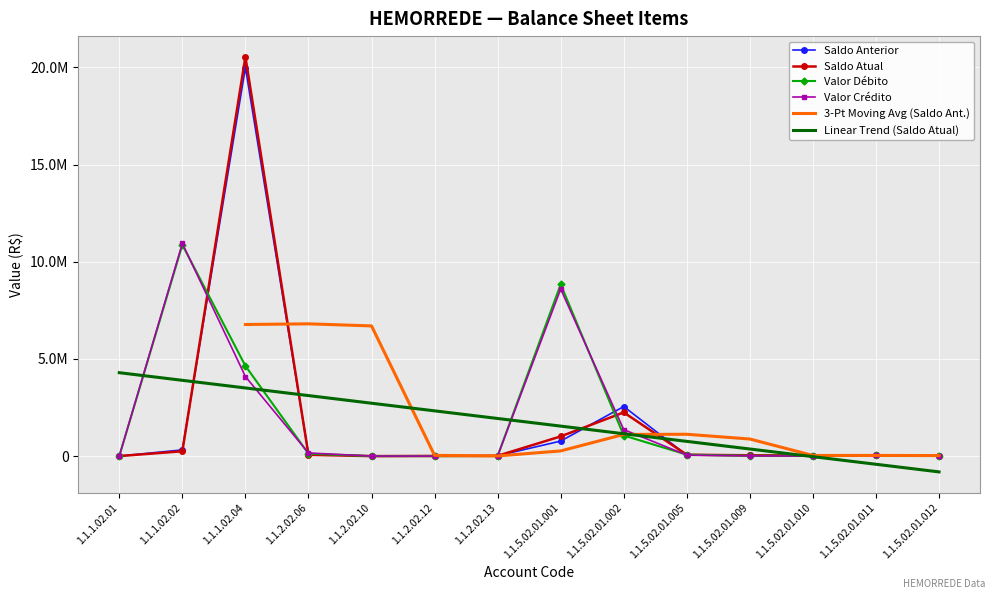

At which category does the chart reach its minimum across all series?

1.1.2.02.12